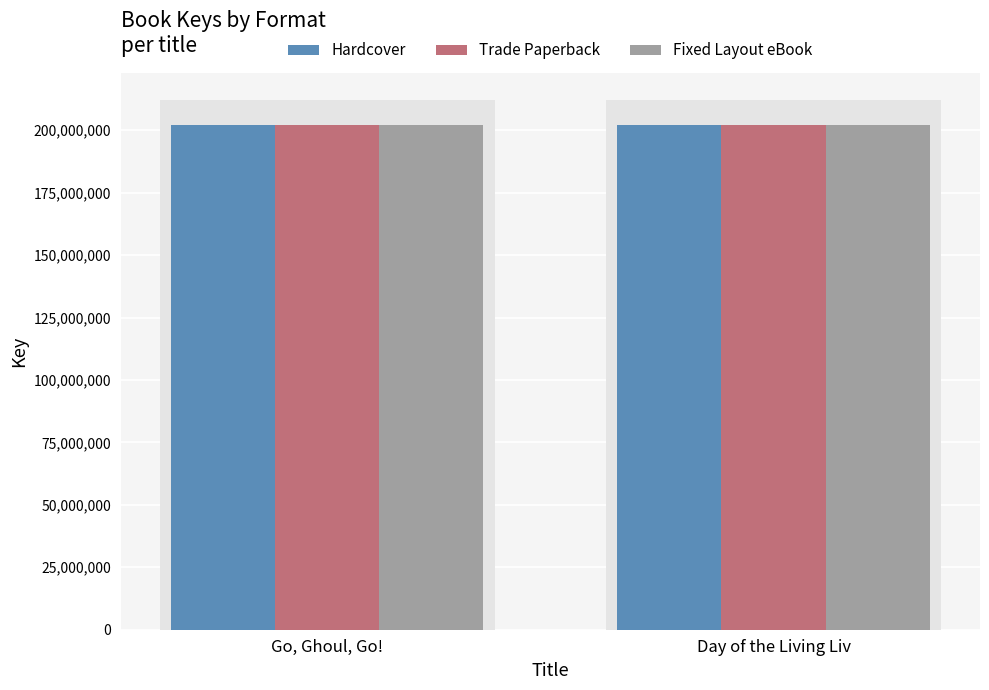

Which series has the largest total across all categories?

Hardcover